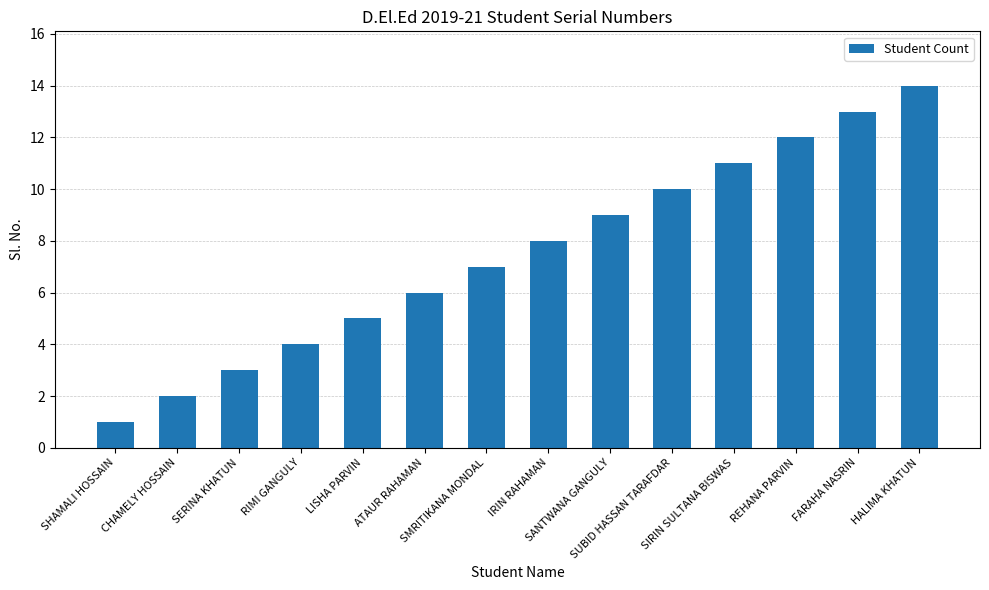

What is the difference between the maximum and second lowest values?

12